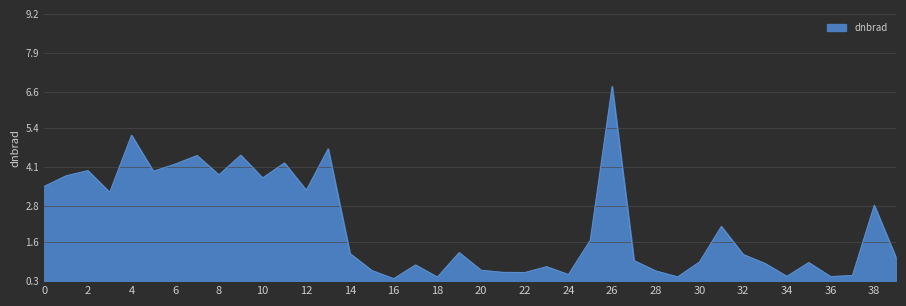

What is the difference between the maximum and minimum values?

6.4